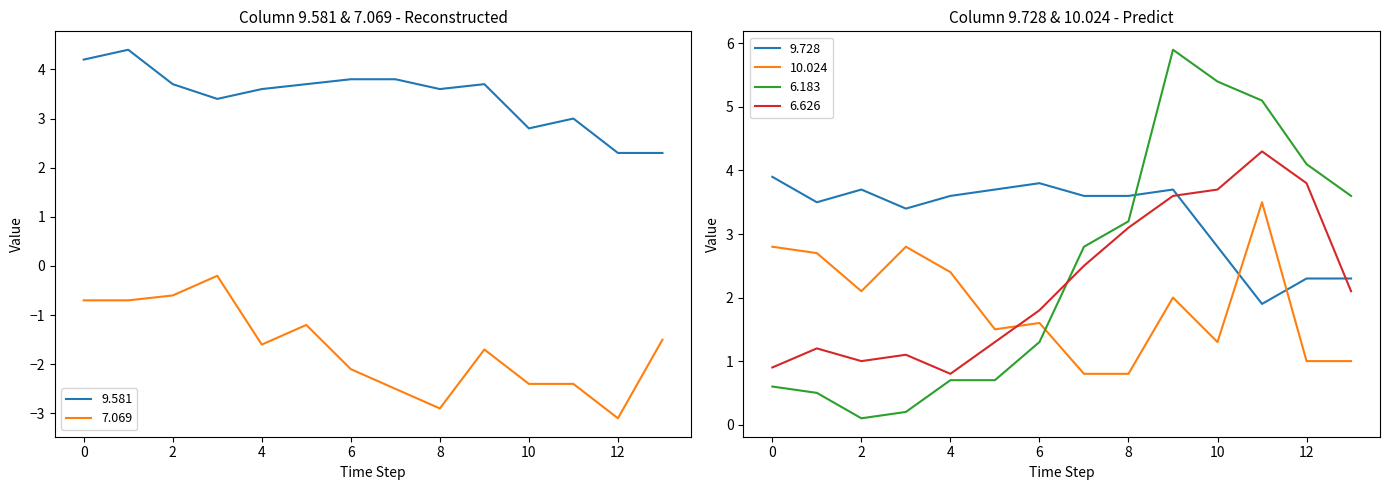

What is the lowest value of the 9.581 series?

2.3